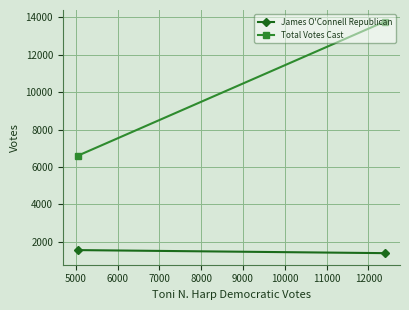

How many values in the Total Votes Cast series are below 13780?

1